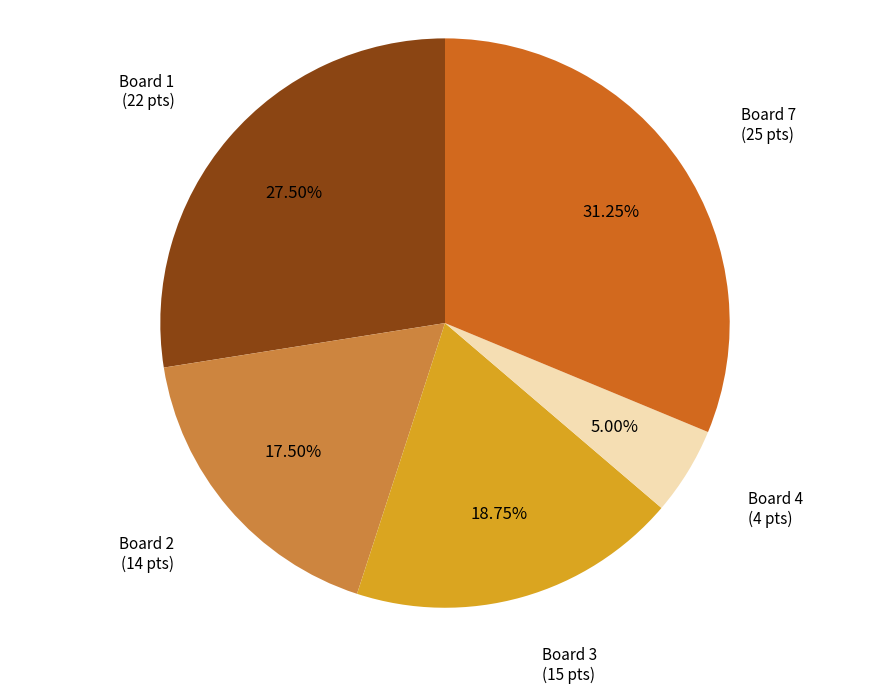

Is there any slice that represents more than half of the pie?

No